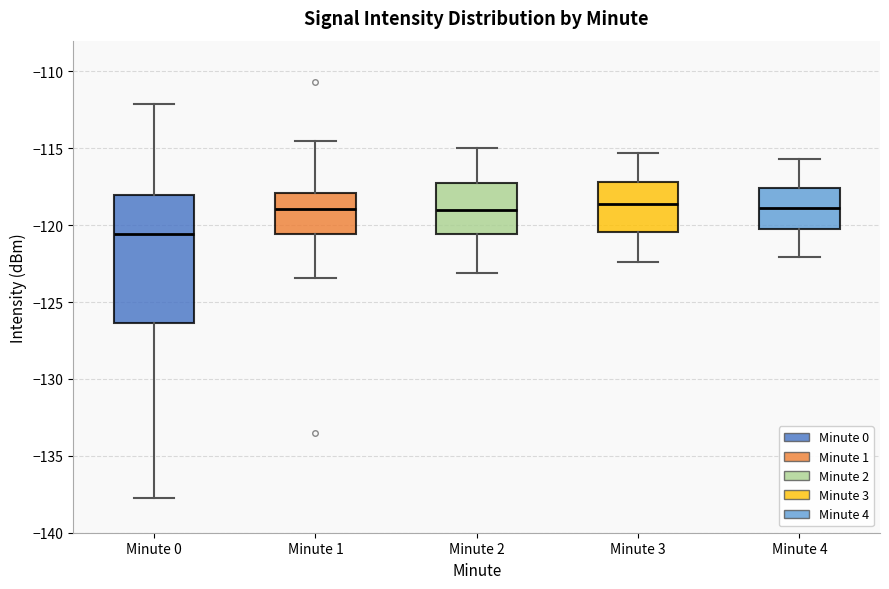

Reading left to right, read every box against the y-axis: the position of its median line, the range the box covers, and the ends of its whiskers. The values are not printed on the chart, so give them approximately, as read against the axis.

Minute 0: median -120.5, box -126.5 to -118.0, whiskers -138.0 to -112.0
Minute 1: median -119.0, box -120.5 to -118.0, whiskers -123.5 to -114.5
Minute 2: median -119.0, box -120.5 to -117.0, whiskers -123.0 to -115.0
Minute 3: median -118.5, box -120.5 to -117.0, whiskers -122.5 to -115.5
Minute 4: median -119.0, box -120.0 to -117.5, whiskers -122.0 to -115.5